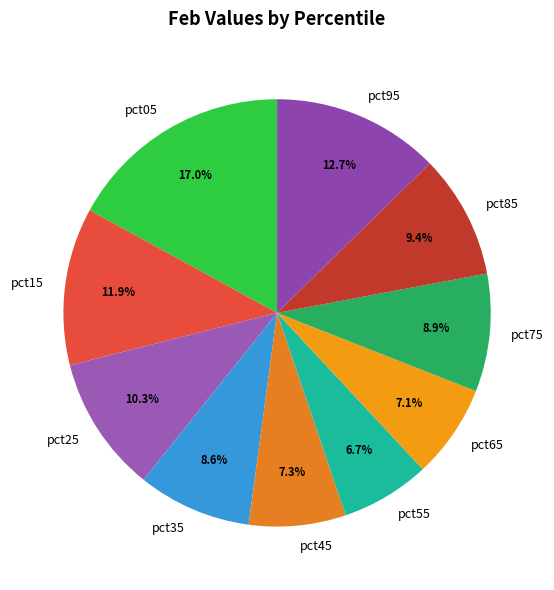

Which has a higher value, pct35 or pct55?

pct35